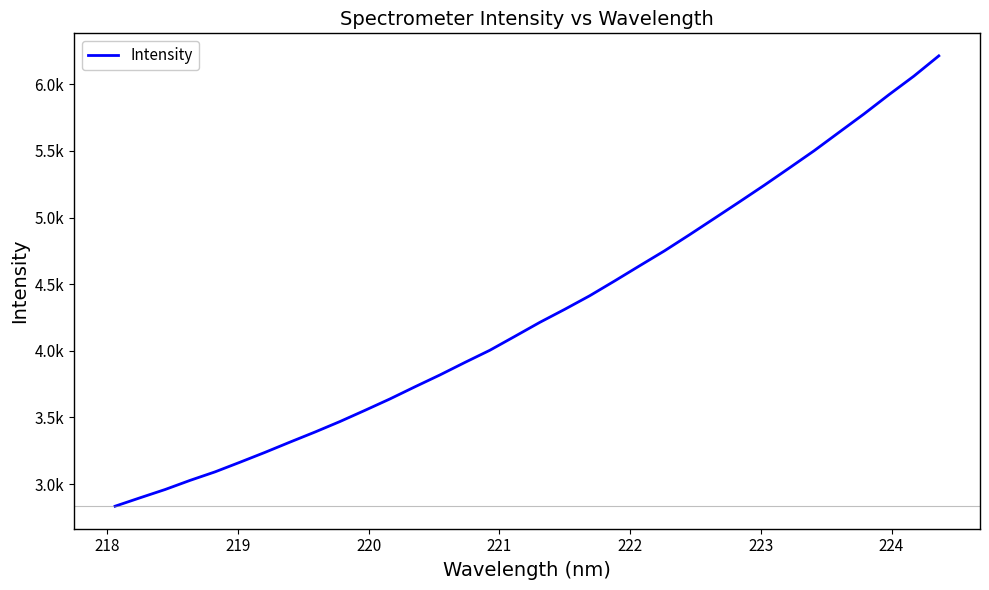

Does the chart have visible grid lines?

No